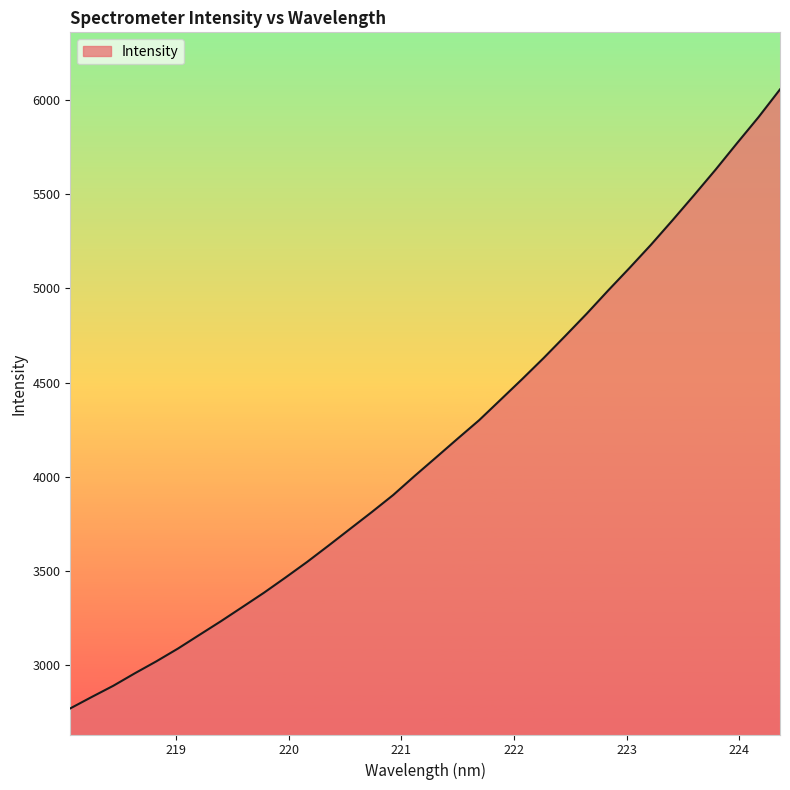

What is the maximum value shown in the chart?

6055.8